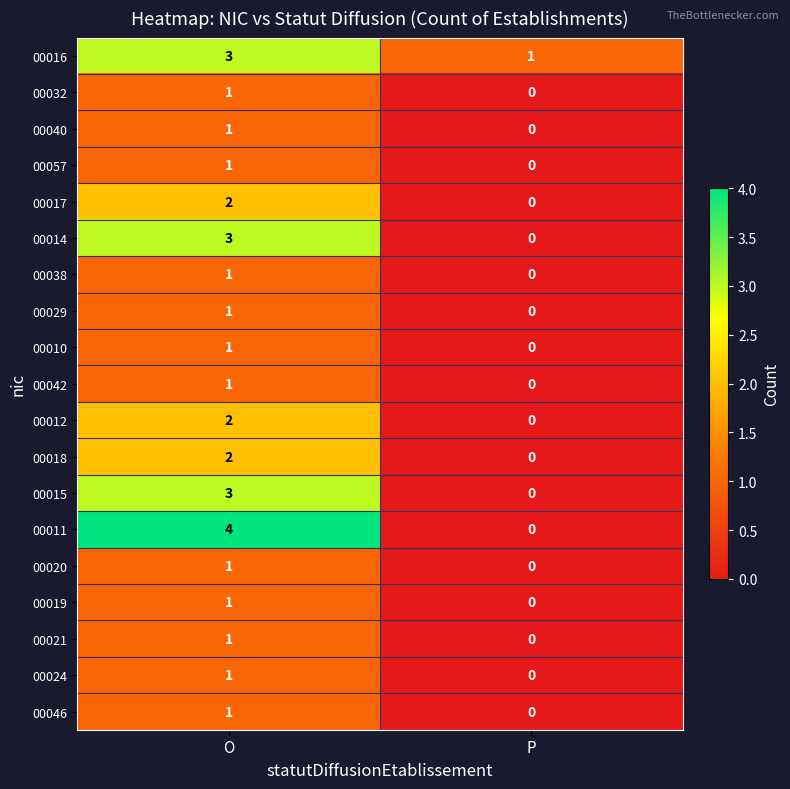

Is it true that 00024 equals 0 at P?

True